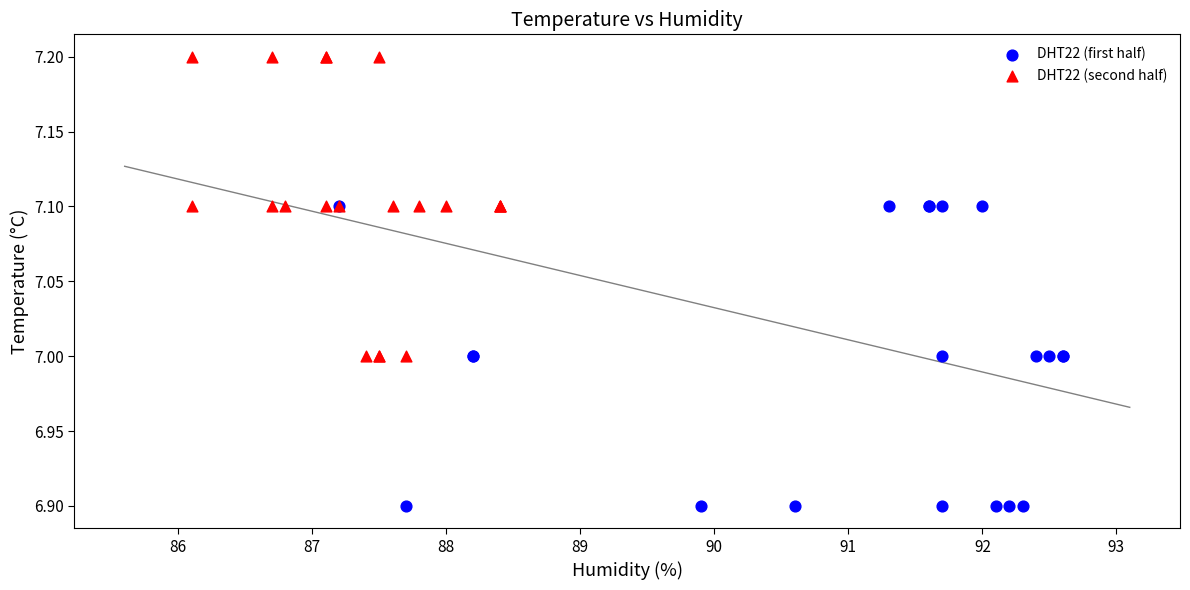

What are all the series names shown in the legend?

DHT22 (first half), DHT22 (second half)